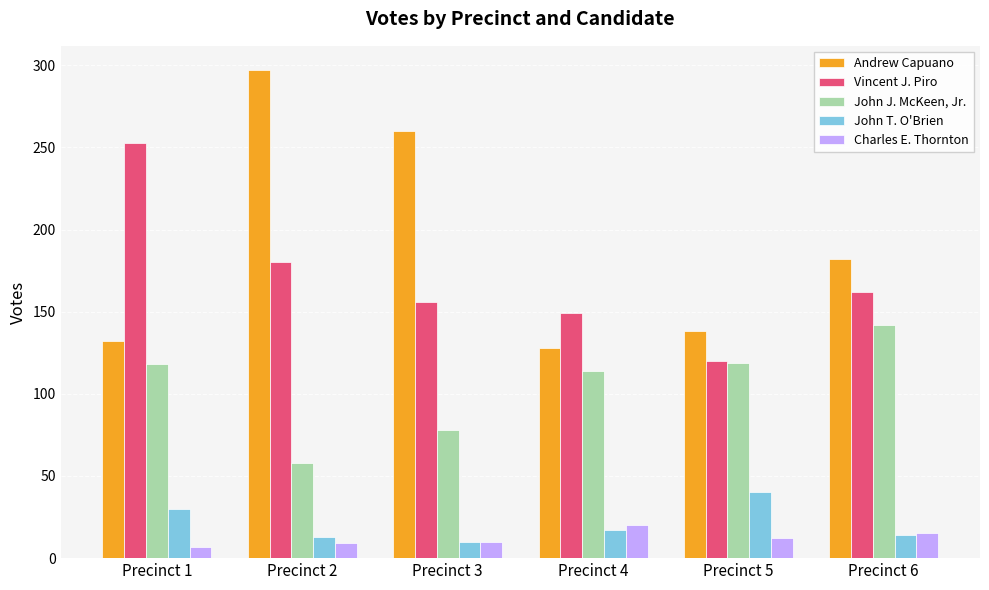

How many bars are there in each group?

5